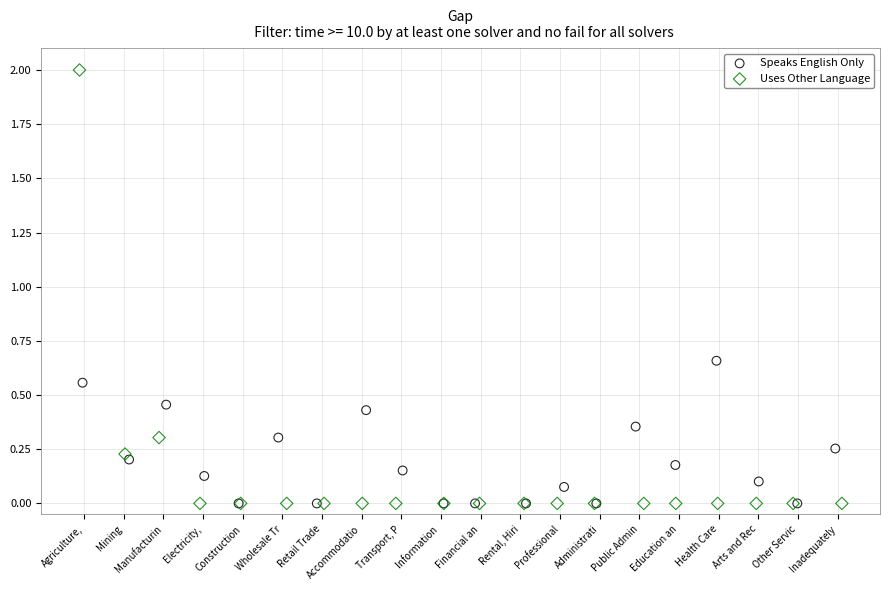

Which series has the largest Y range (max minus min)?

Uses Other Language